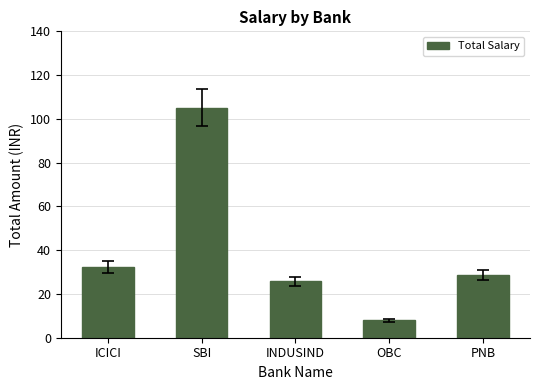

What is the ratio of the value at PNB to the value at ICICI?

0.9